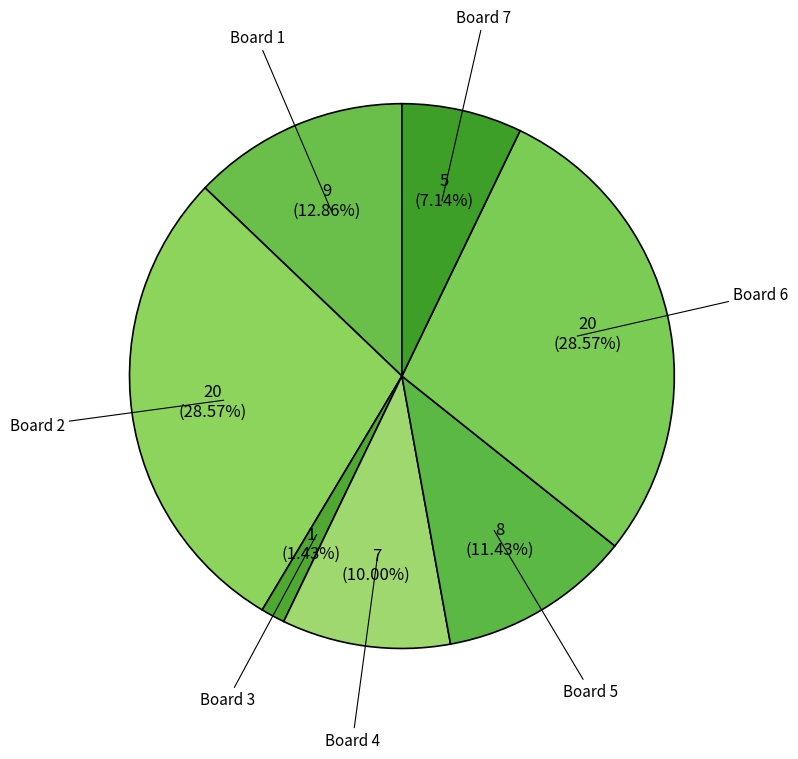

Approximately how many times larger is the value at Board 7 compared to Board 5?

0.6